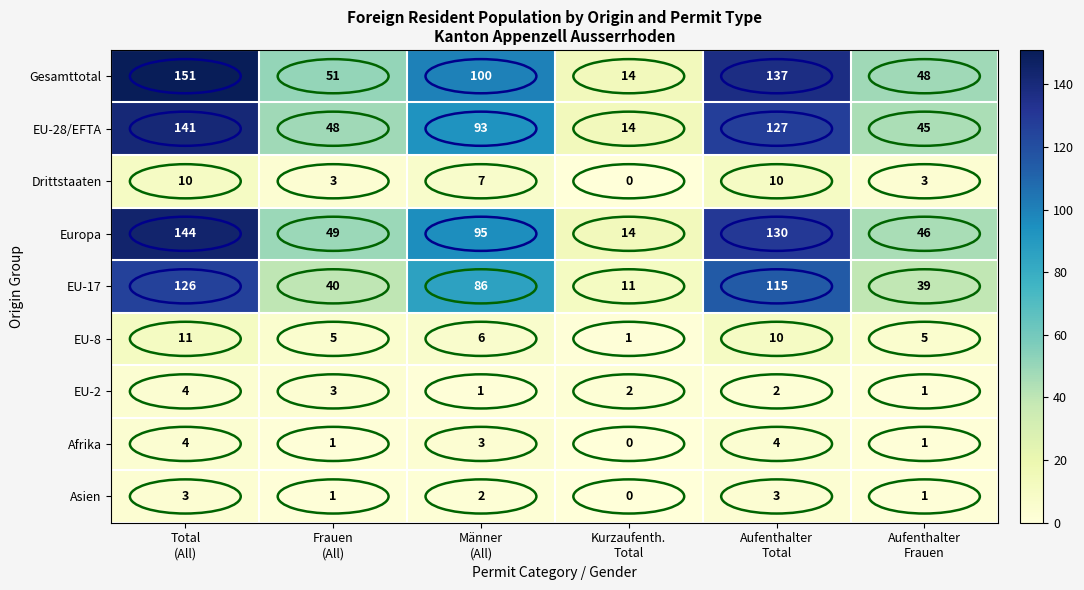

What is the lowest value of the EU-28/EFTA series?

14